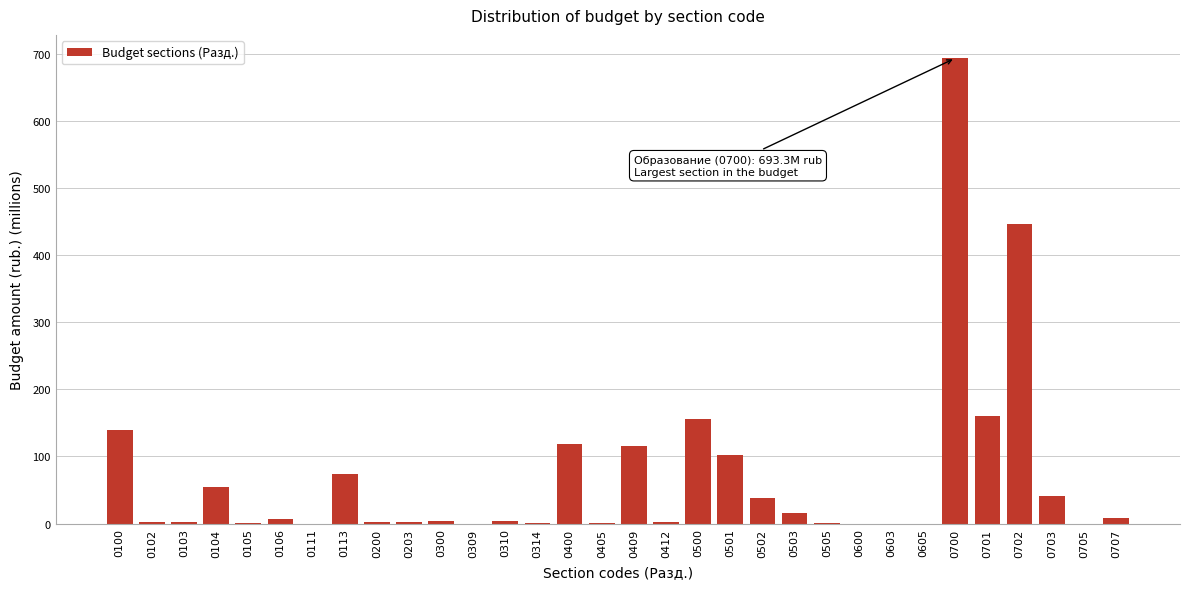

What is the sum of all values?

2189.5